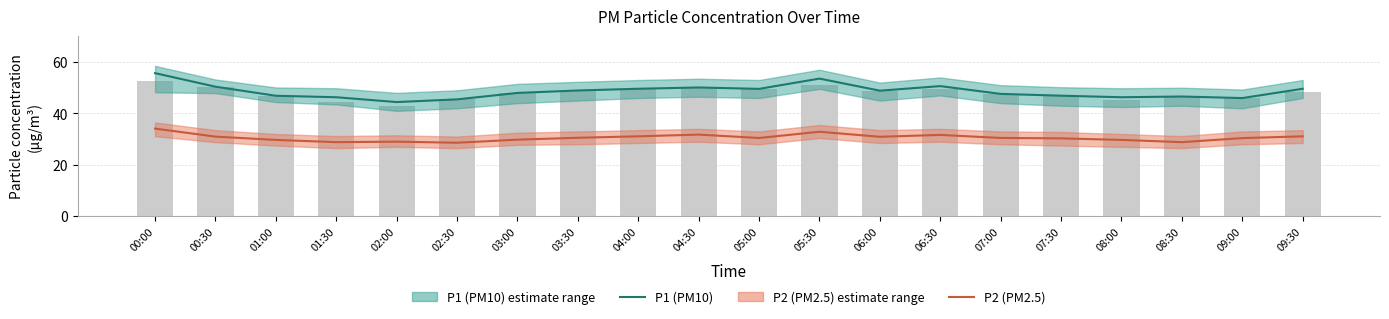

What is the difference between the P1 (PM10) values at 08:30 and 05:00?

3.0